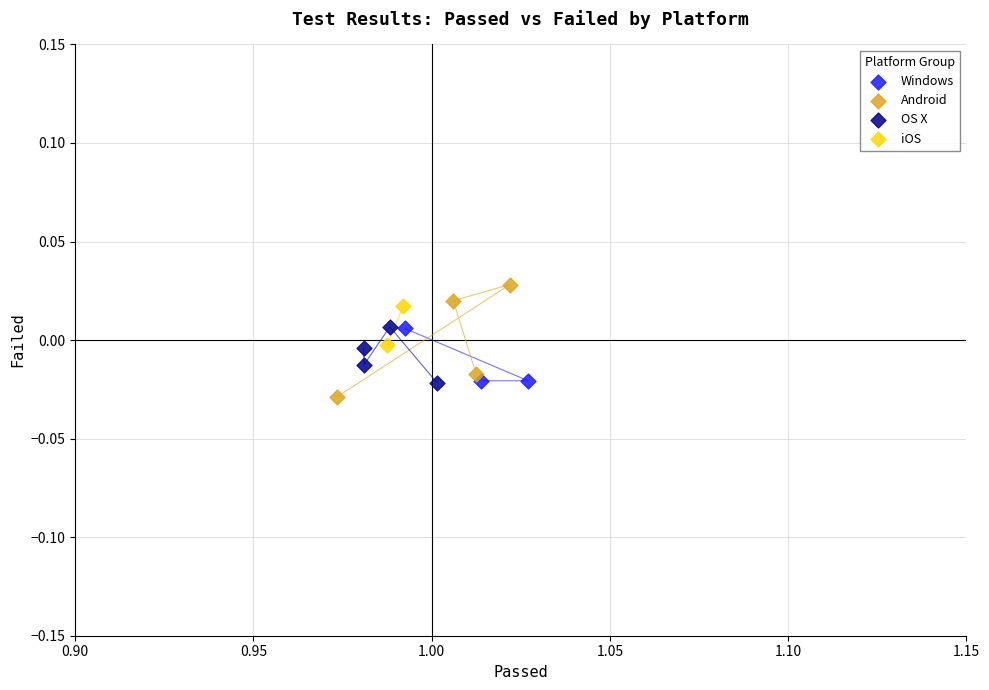

What are all the series names shown in the legend?

Windows, Android, OS X, iOS